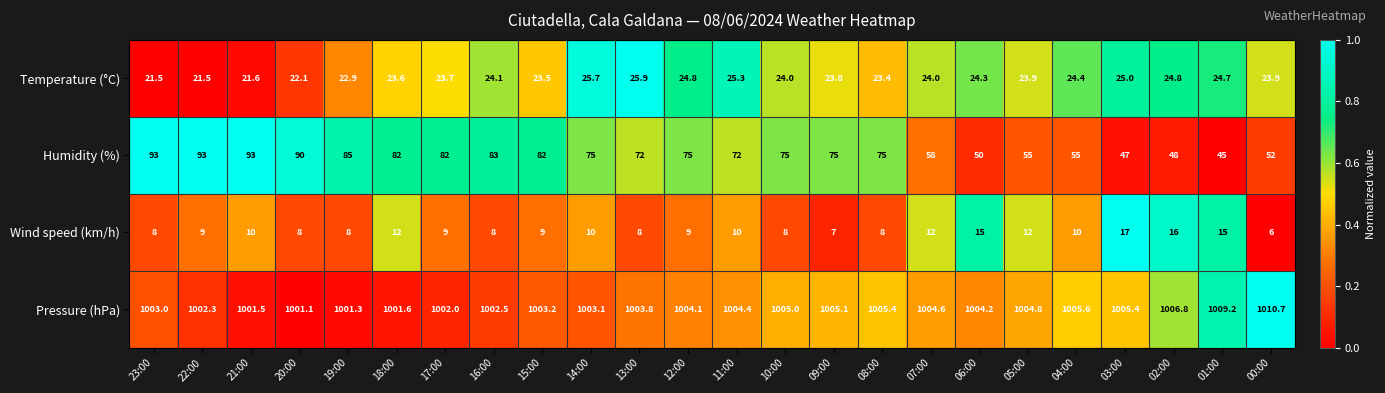

At which category is the sum across all series the highest?

21:00